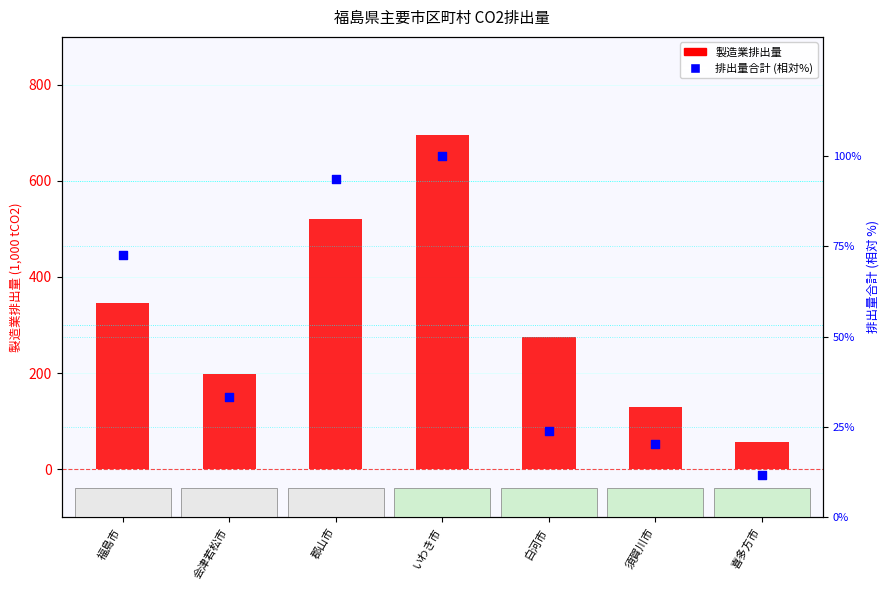

Which series has the largest total across all categories?

製造業排出量